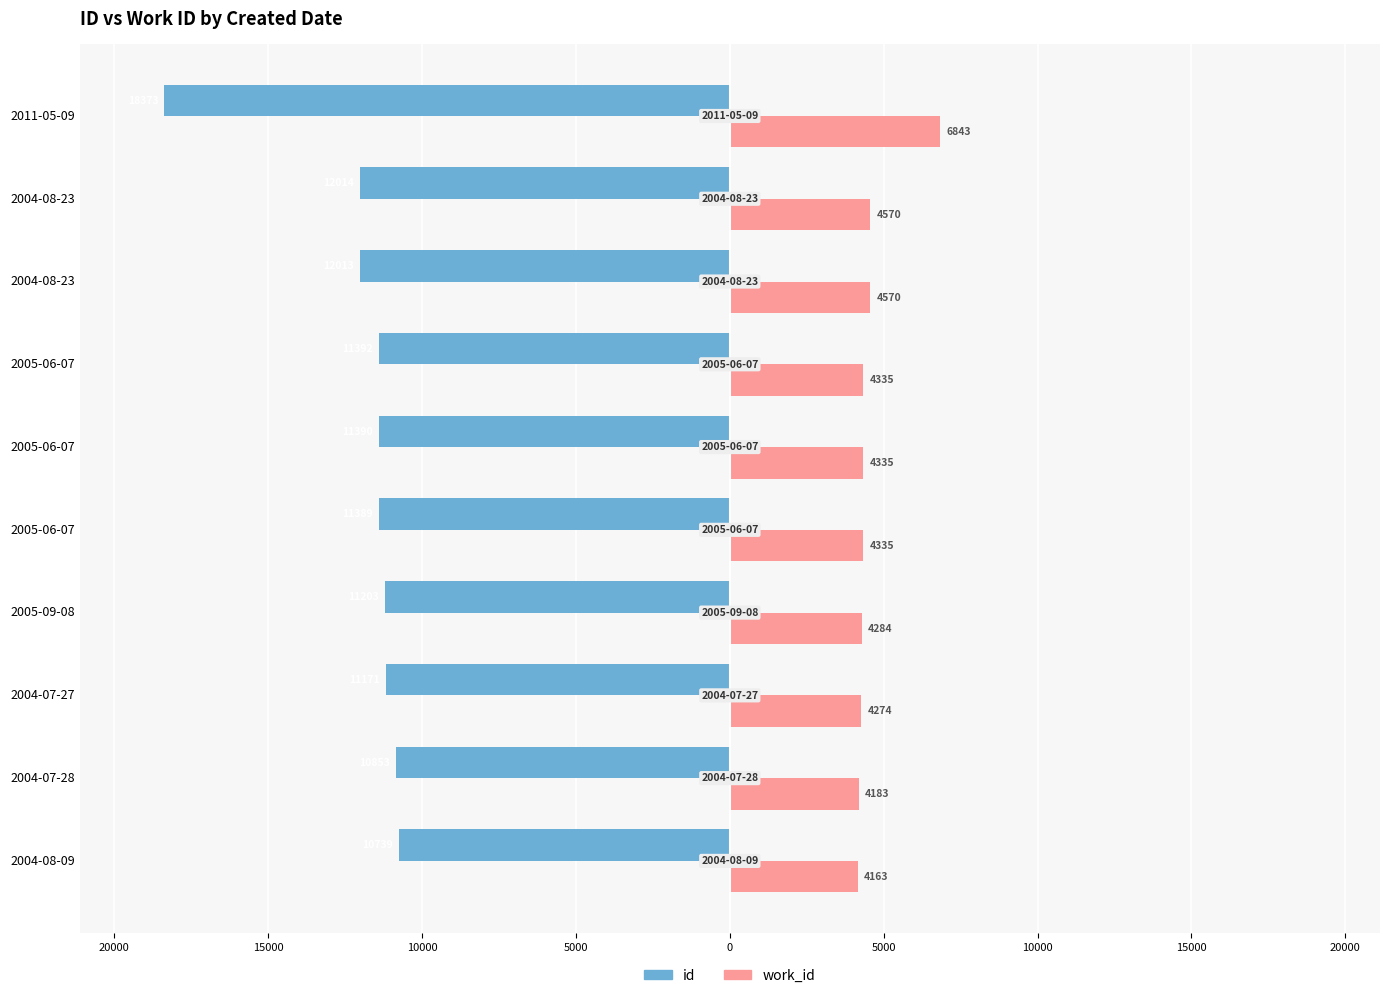

Reading left to right, what are all the values shown in this chart?

id: -10739	-10853	-11171	-11203	-11389	-11390	-11392	-12013	-12014	-18373
work_id: 4163	4183	4274	4284	4335	4335	4335	4570	4570	6843